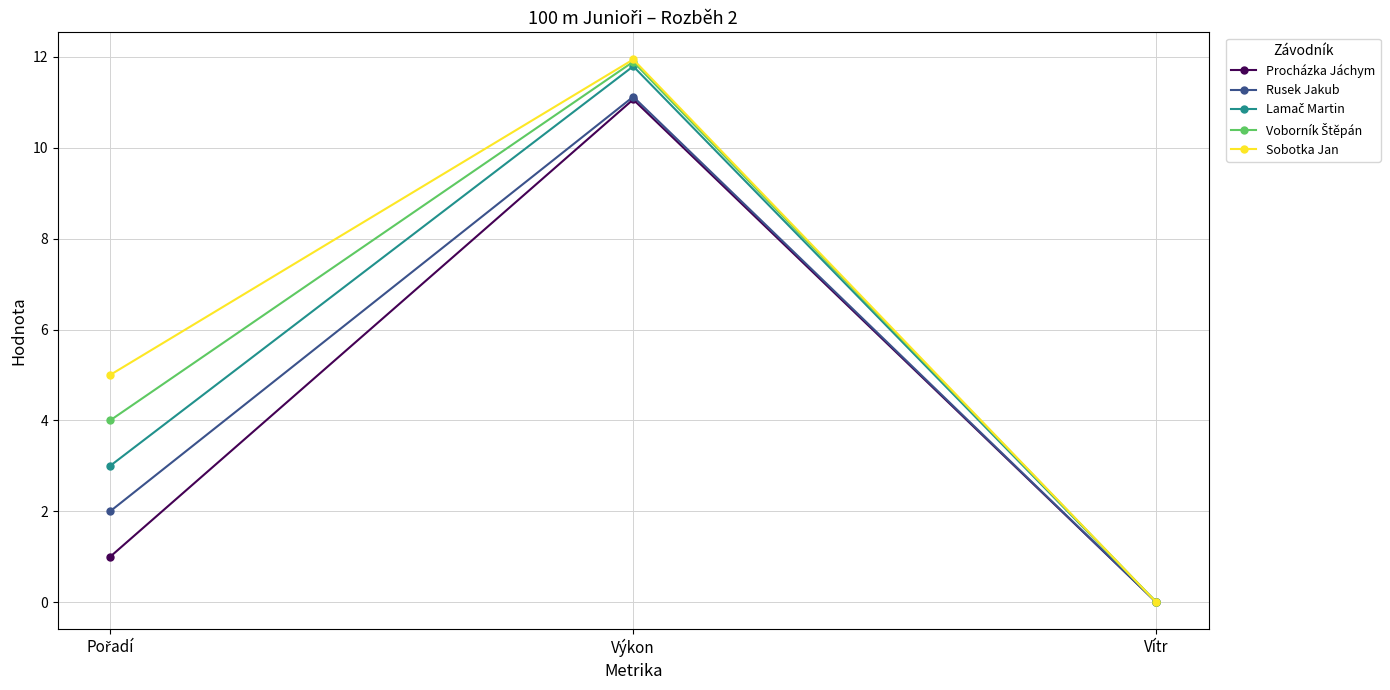

The value of Sobotka Jan at Výkon is 16.3. True or false?

False